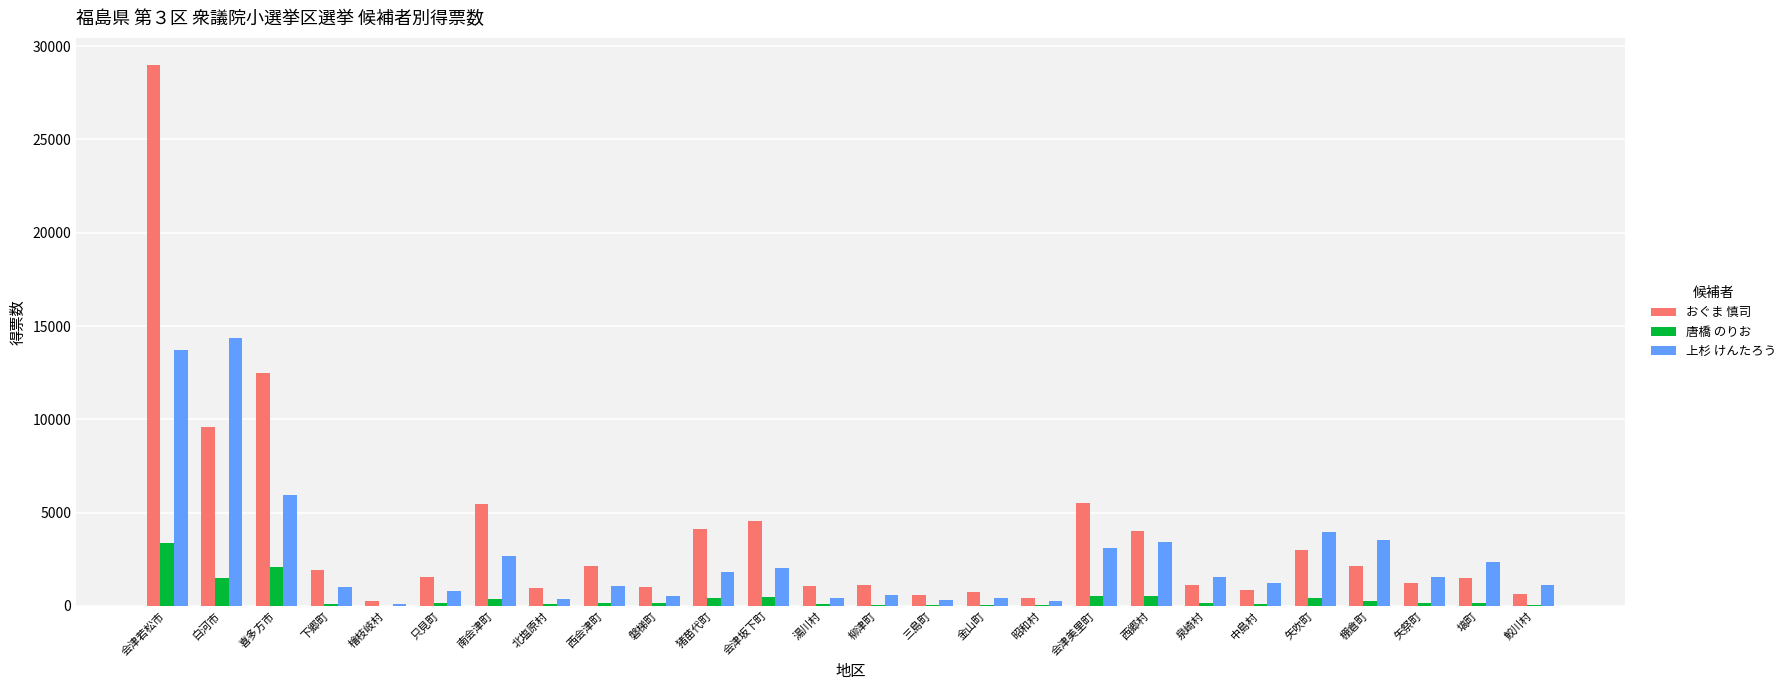

At which category is the sum across all series the highest?

会津若松市